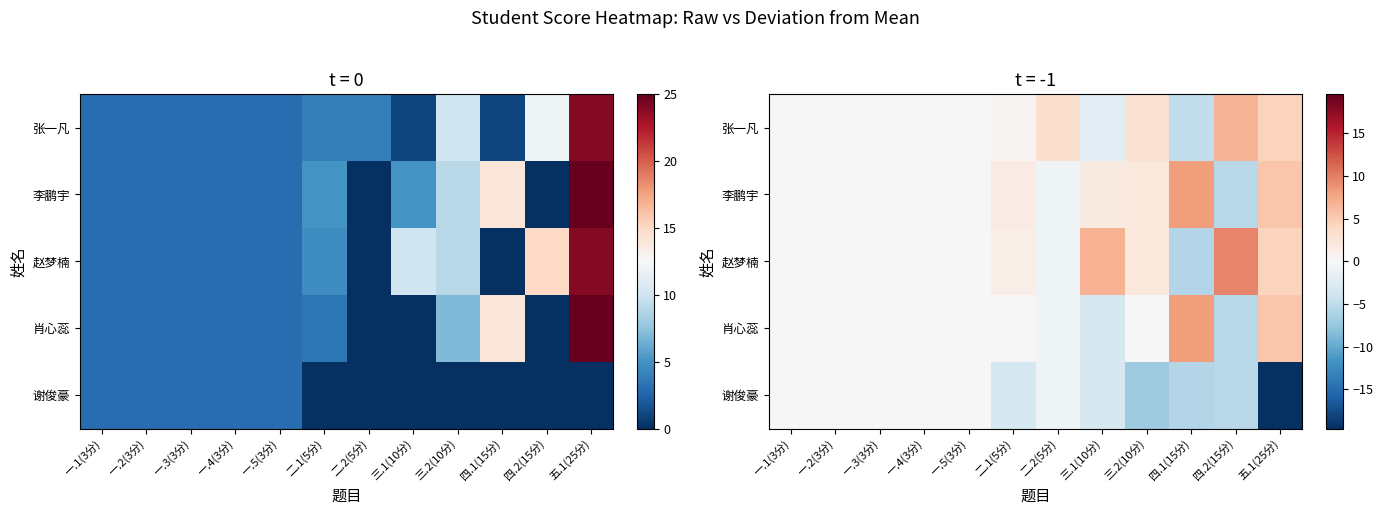

Which series has the widest spread of values?

谢俊豪